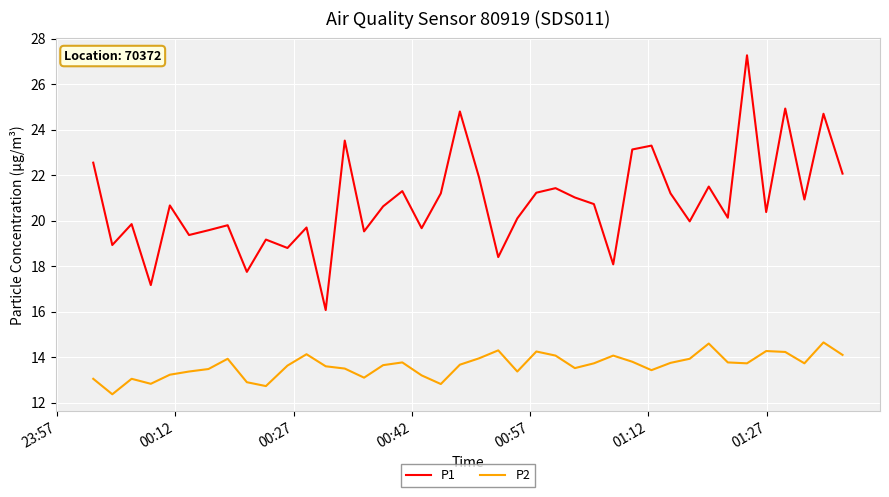

How many lines are shown in the chart?

2